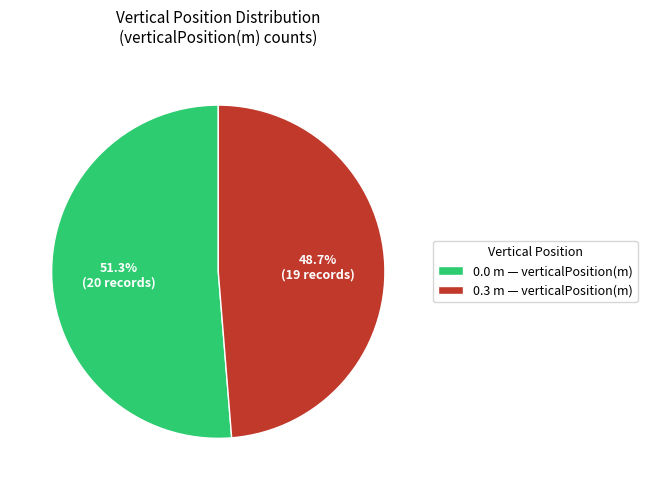

Which slice is the largest?

0.0 m — verticalPosition(m)